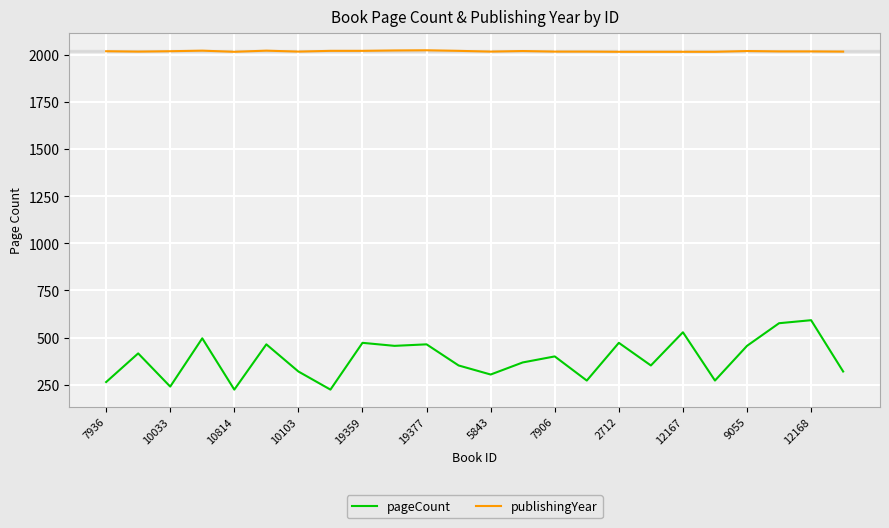

Which series has the widest spread of values?

pageCount